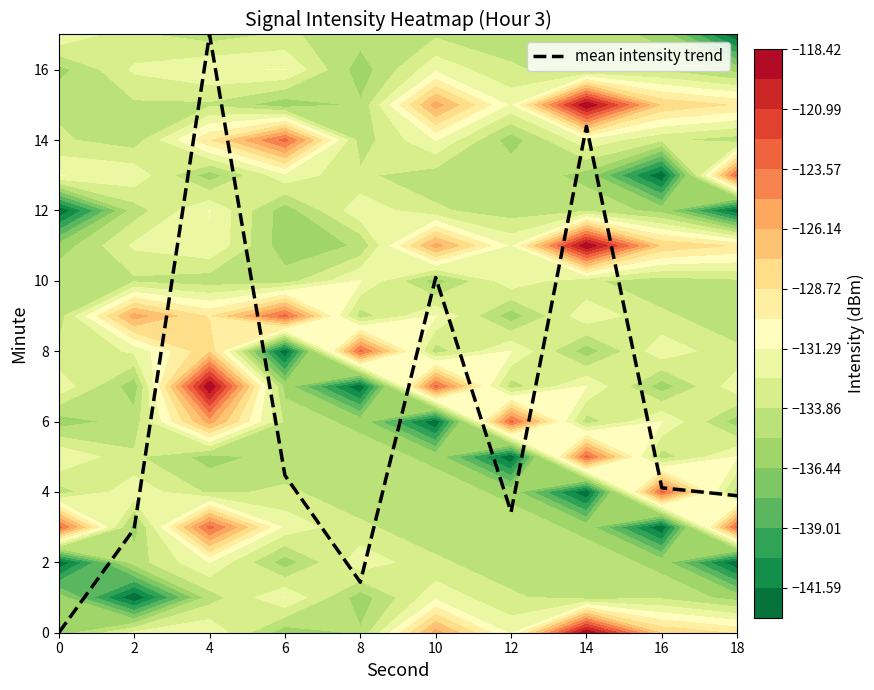

What is the sum of all values?

61.8